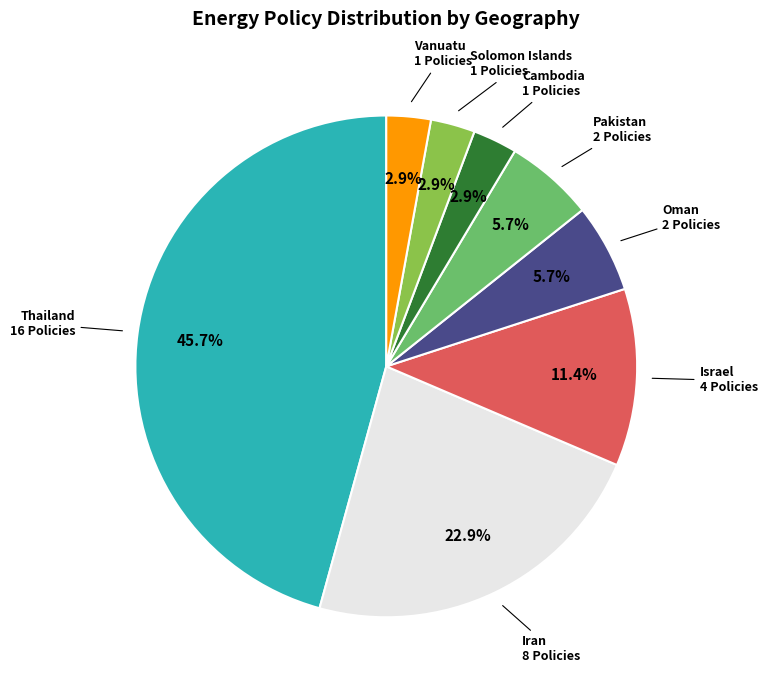

Approximately how many times larger is the value at Cambodia compared to Solomon Islands?

1.0